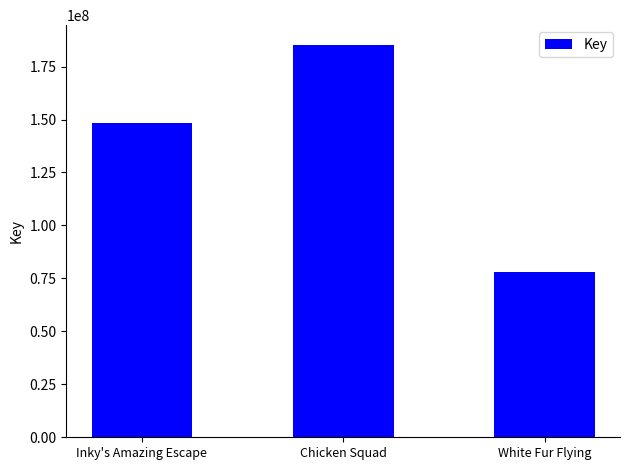

What value does the data have at Chicken Squad, to the nearest 10?

185265230